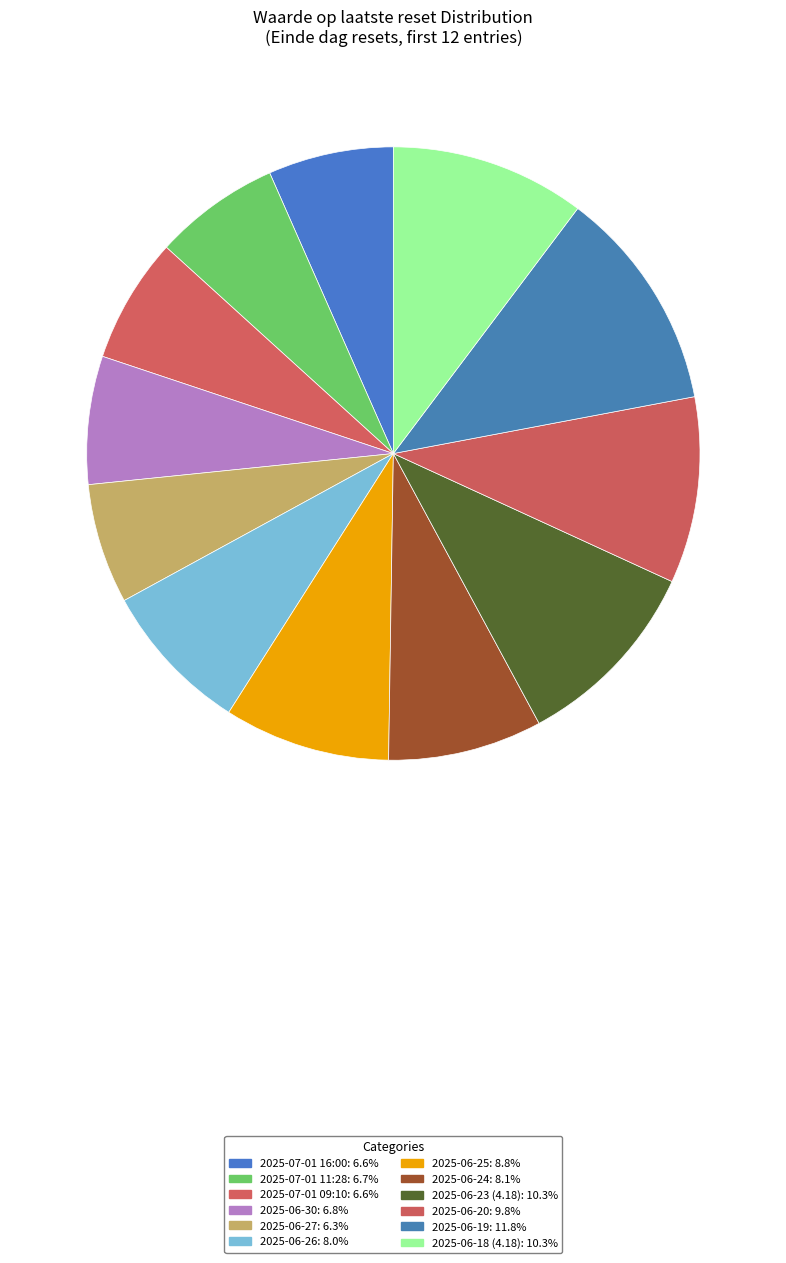

To the nearest percent, what portion does 2025-06-19 represent?

12%